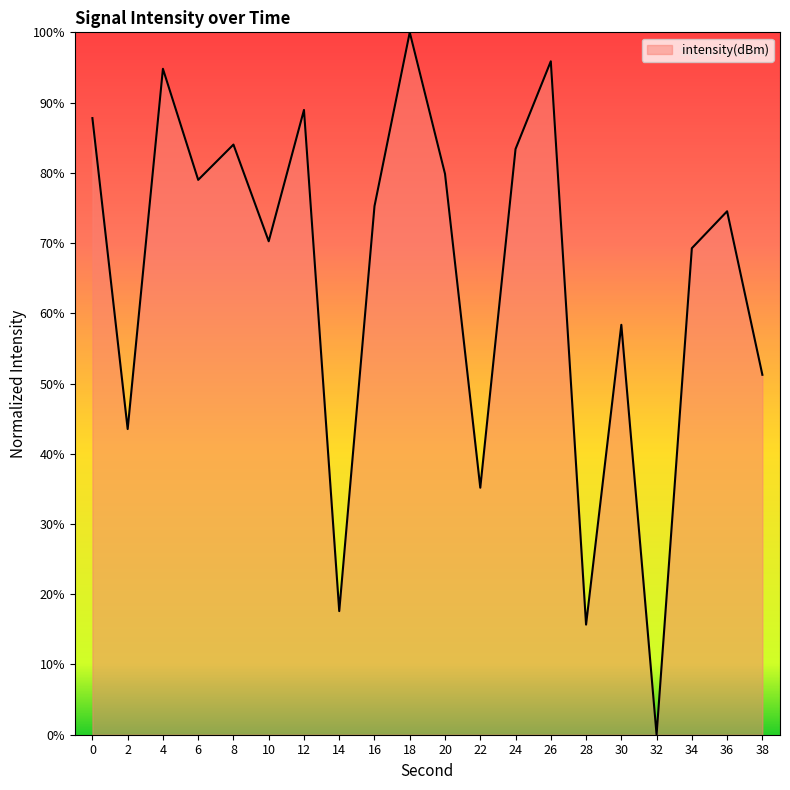

What is the sum of all values?

1304.5